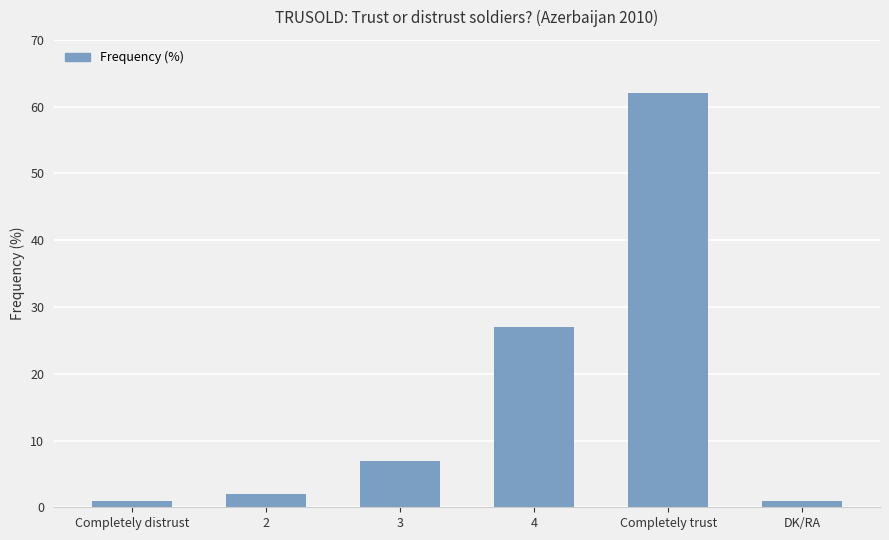

At which category does the chart reach its peak across all series?

Completely trust